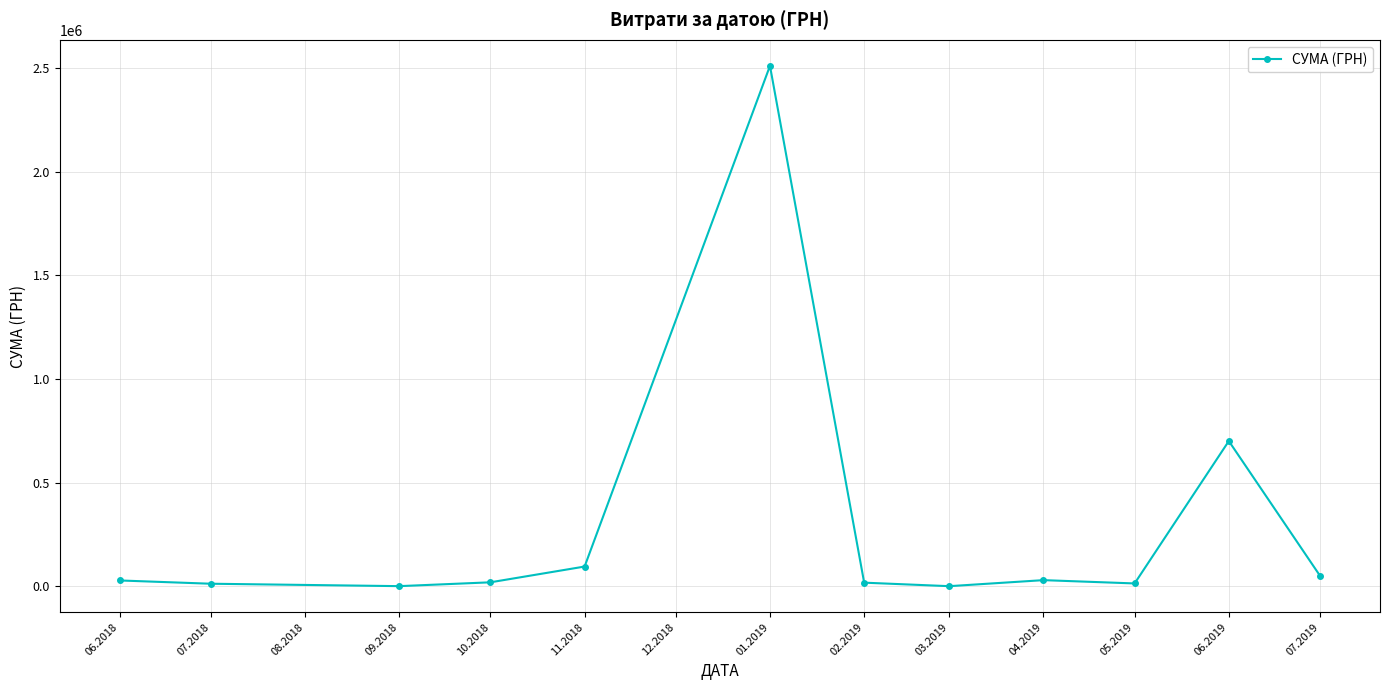

What is the sum of all values?

3485383.0